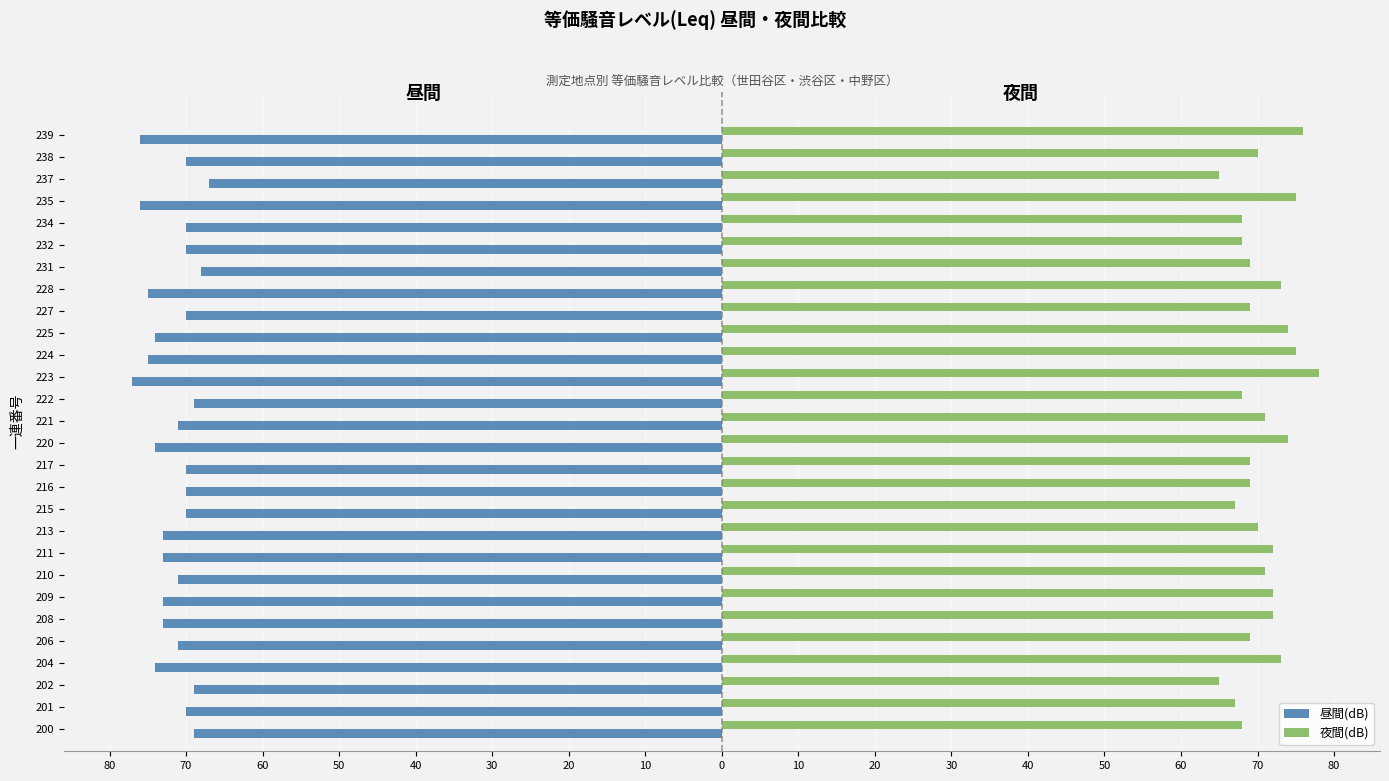

What are all the series names shown in the legend?

昼間(dB), 夜間(dB)